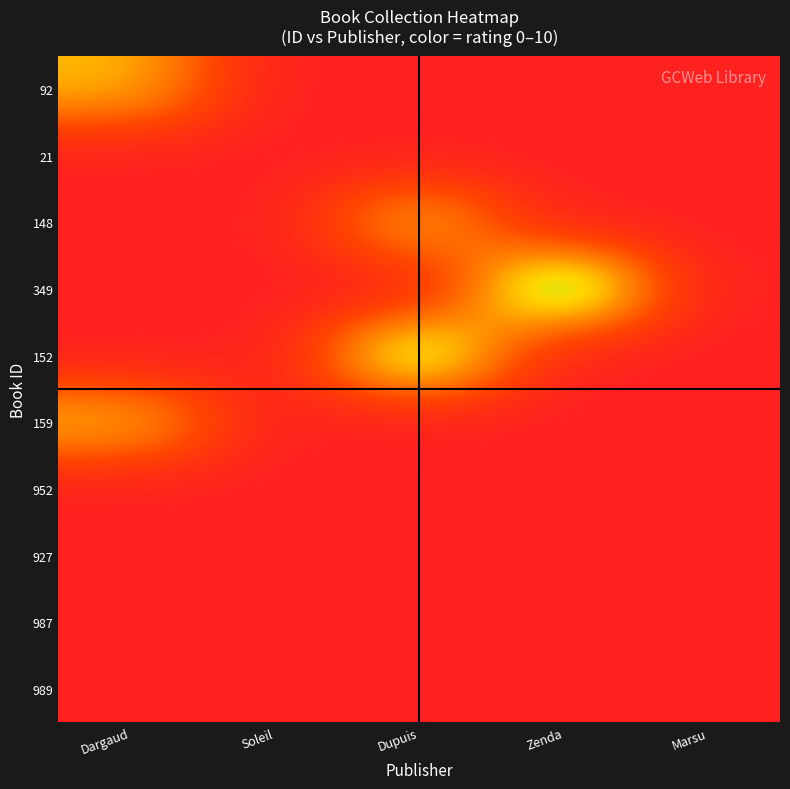

Reading right to left, list all the values displayed in this chart.

92: Marsu=0	Zenda=0	Dupuis=0	Soleil=0	Dargaud=5
21: Marsu=0	Zenda=0	Dupuis=0	Soleil=0	Dargaud=0
148: Marsu=0	Zenda=0	Dupuis=5	Soleil=0	Dargaud=0
349: Marsu=0	Zenda=9	Dupuis=0	Soleil=0	Dargaud=0
152: Marsu=0	Zenda=0	Dupuis=8	Soleil=0	Dargaud=0
159: Marsu=0	Zenda=0	Dupuis=0	Soleil=0	Dargaud=5
952: Marsu=0	Zenda=0	Dupuis=0	Soleil=0	Dargaud=0
927: Marsu=0	Zenda=0	Dupuis=0	Soleil=0	Dargaud=0
987: Marsu=0	Zenda=0	Dupuis=0	Soleil=0	Dargaud=0
989: Marsu=0	Zenda=0	Dupuis=0	Soleil=0	Dargaud=0